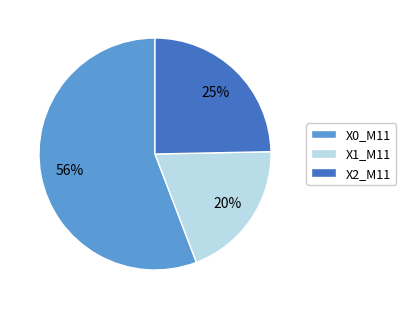

Which slice is the smallest?

X1_M11